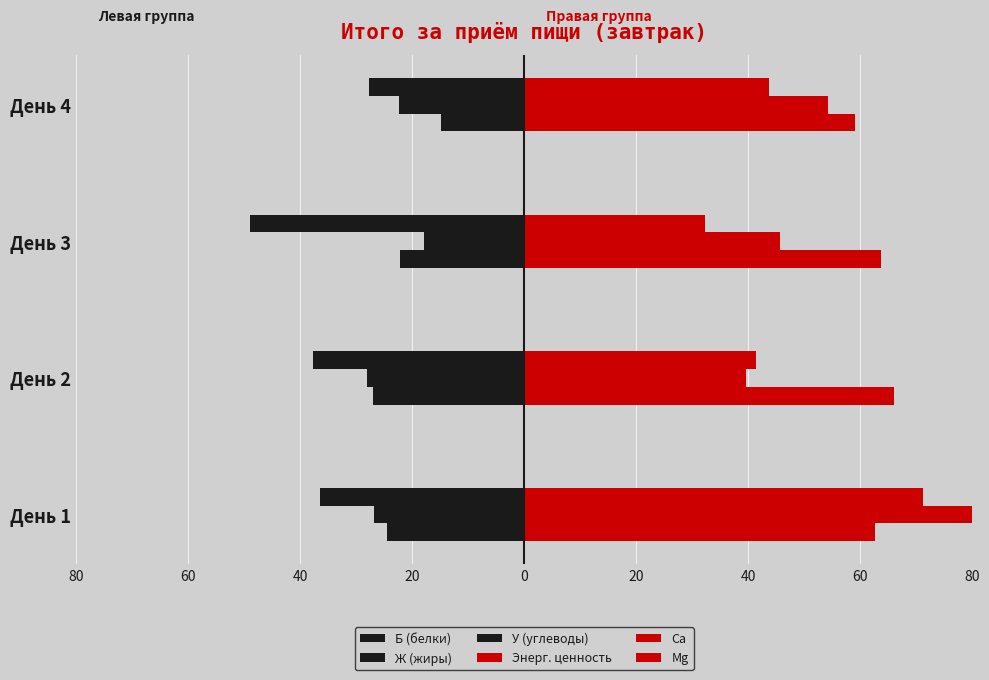

The Ж (жиры) series shows -28.0 at День 2. True or false?

True